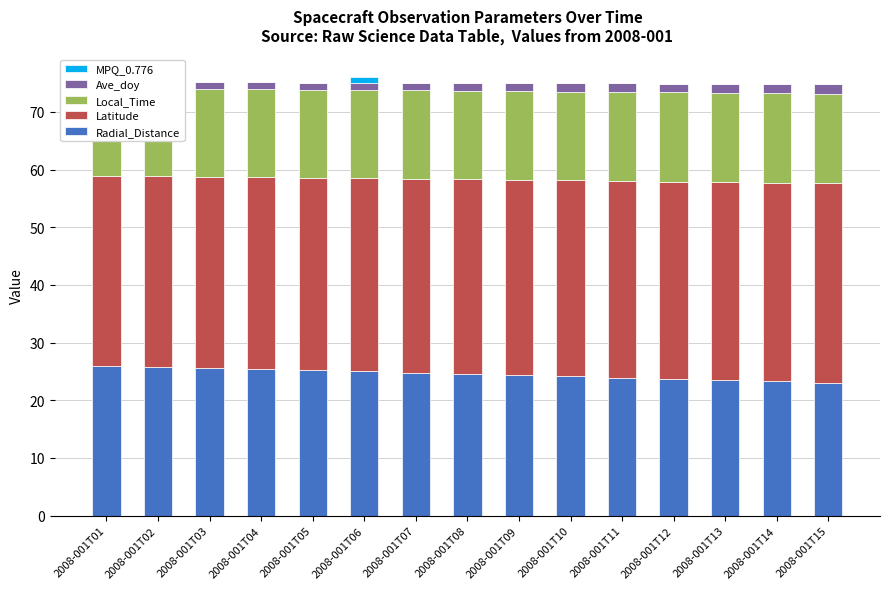

What is the value of the Ave_doy bar at the 6th from the left?

1.3